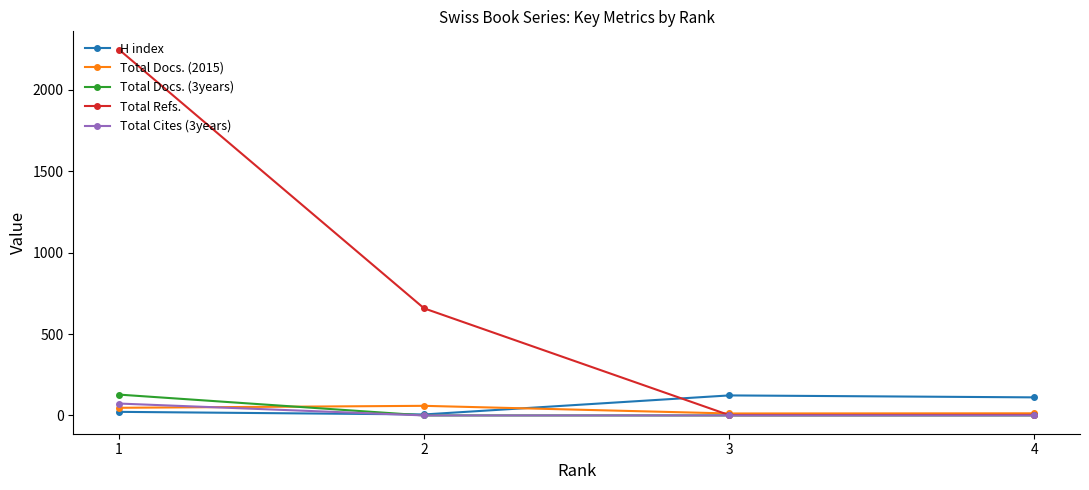

At how many categories does at least one series exceed 1563?

1